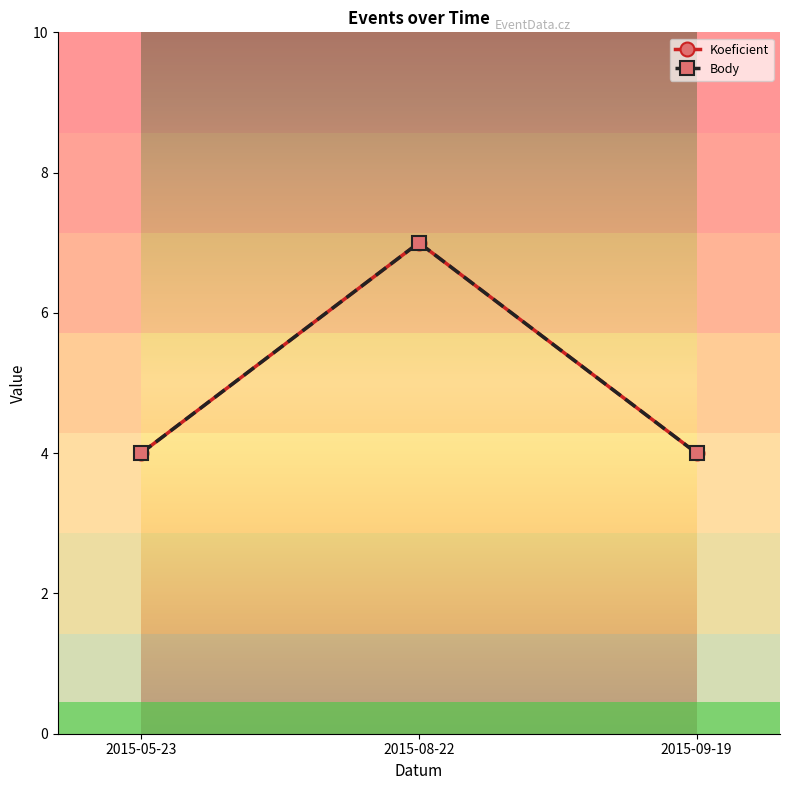

How many lines are shown in the chart?

2